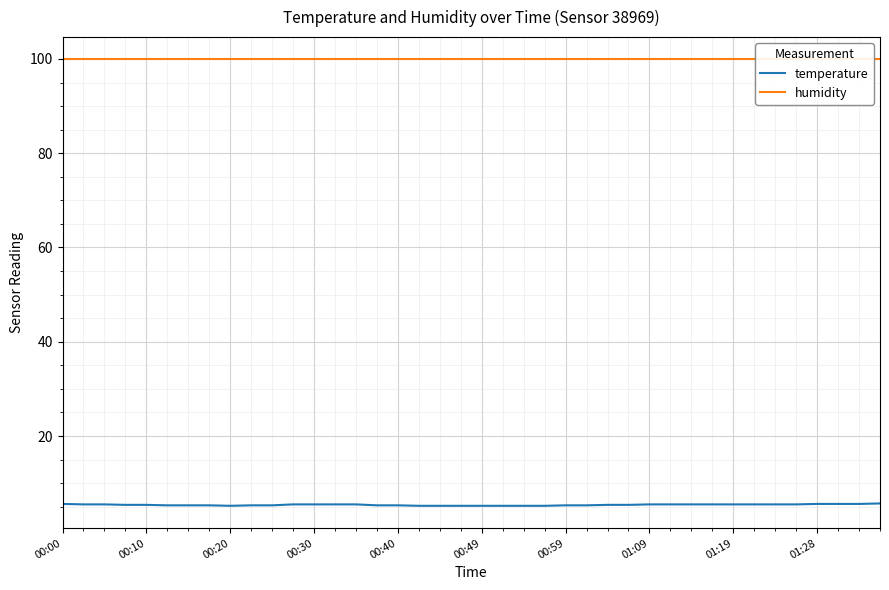

What is the lowest value of the temperature series?

5.2